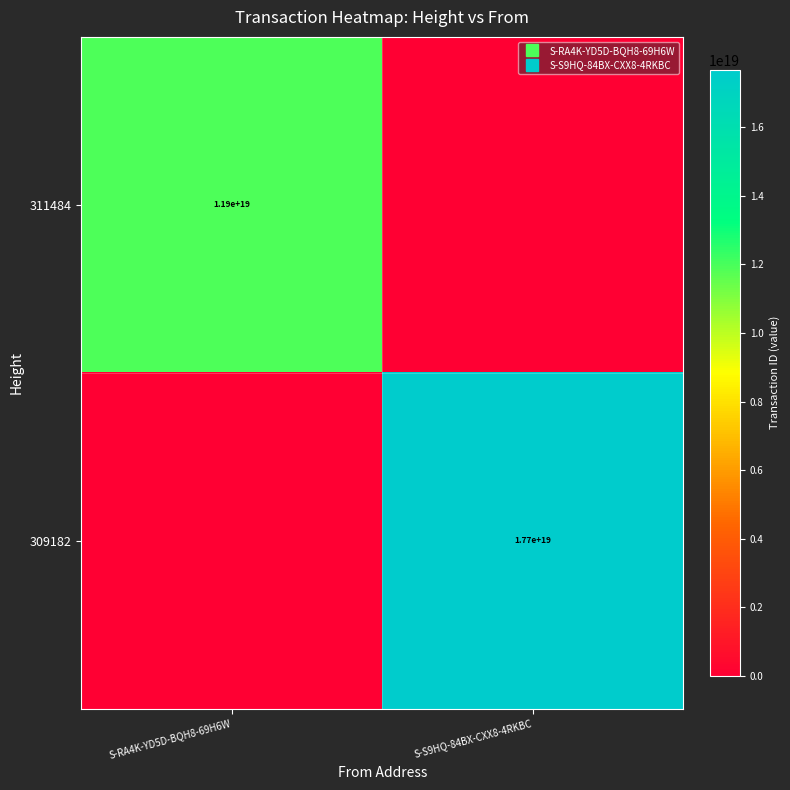

Is the value of 309182 at S-S9HQ-84BX-CXX8-4RKBC greater than the value of 311484 at S-RA4K-YD5D-BQH8-69H6W?

Yes